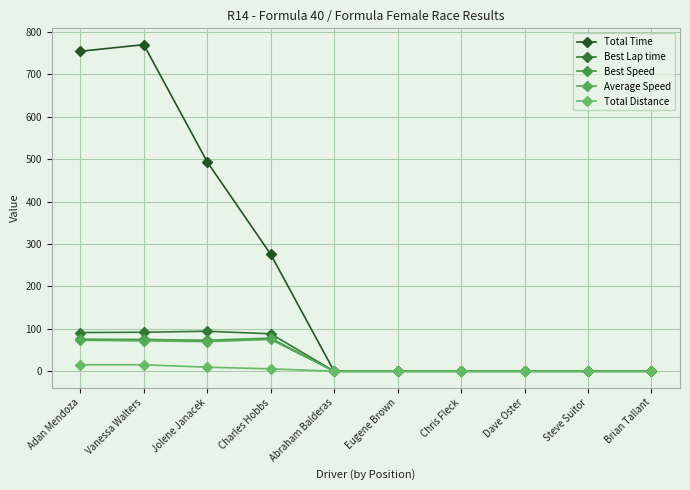

How many lines are shown in the chart?

5